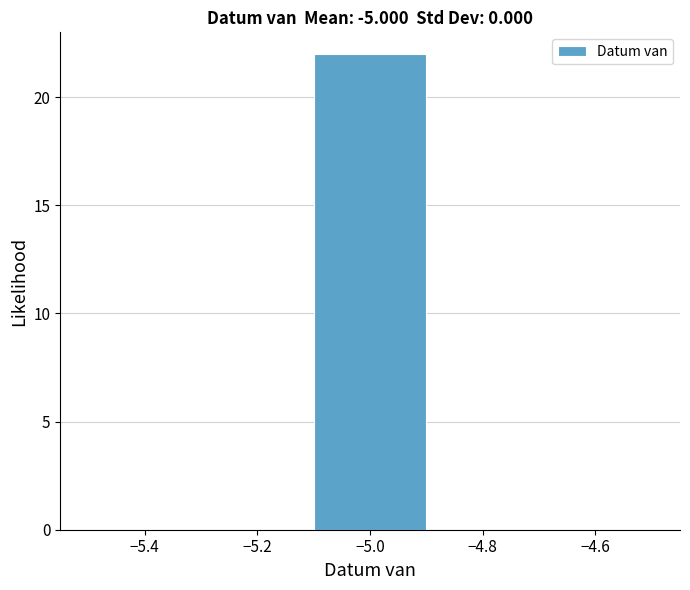

Over which range of the x-axis is the bar tallest?

-5.1 to -4.9